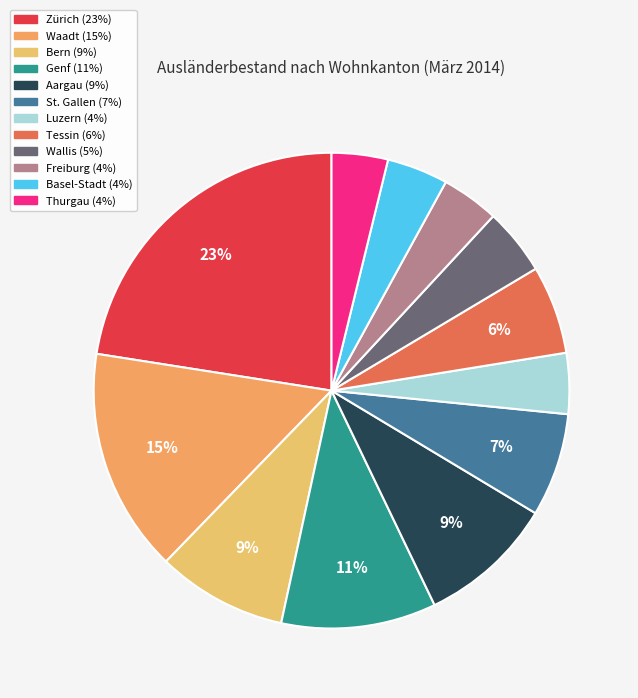

To the nearest percent, what is the difference between the largest and smallest slice percentages?

19%